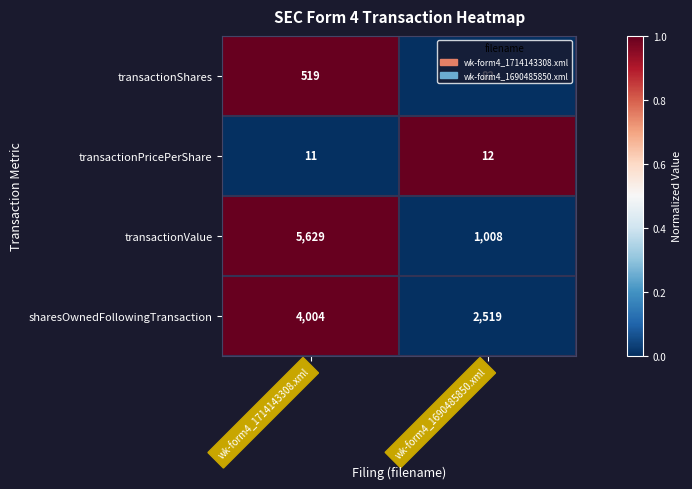

What is the sum of the transactionShares values at wk-form4_1690485850.xml and wk-form4_1714143308.xml?

601